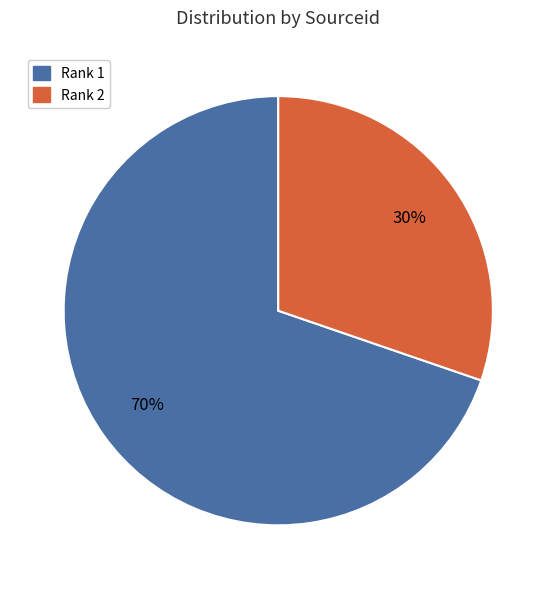

Between Rank 2 and Rank 1, which is larger?

Rank 1